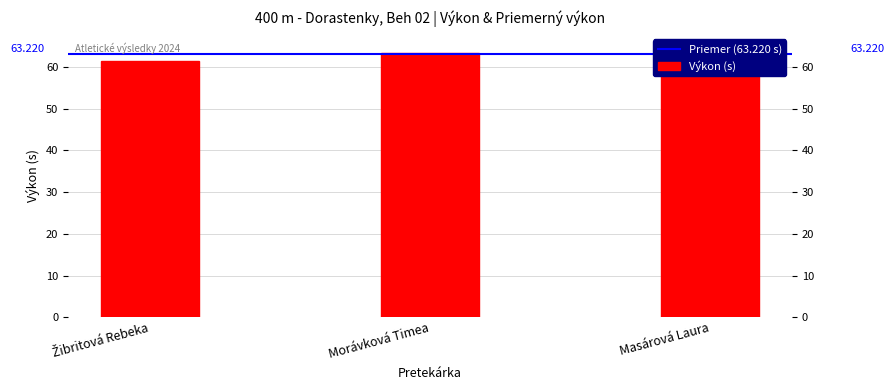

What is the label of the 2nd bar from the left?

Morávková Timea